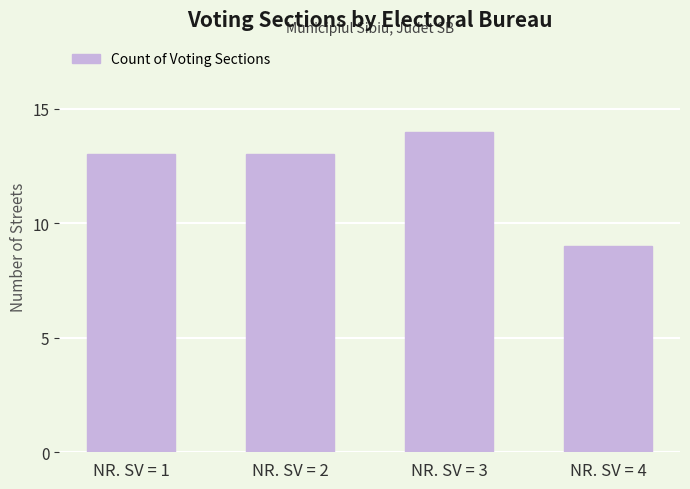

The value at NR. SV = 3 is 14. True or false?

True